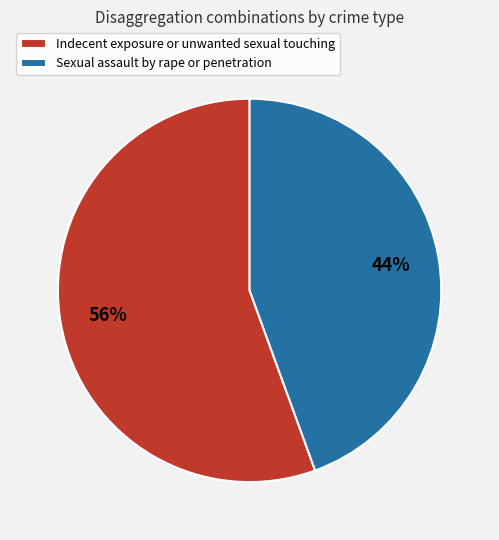

Which category has the biggest portion of the pie?

Indecent exposure or unwanted sexual touching